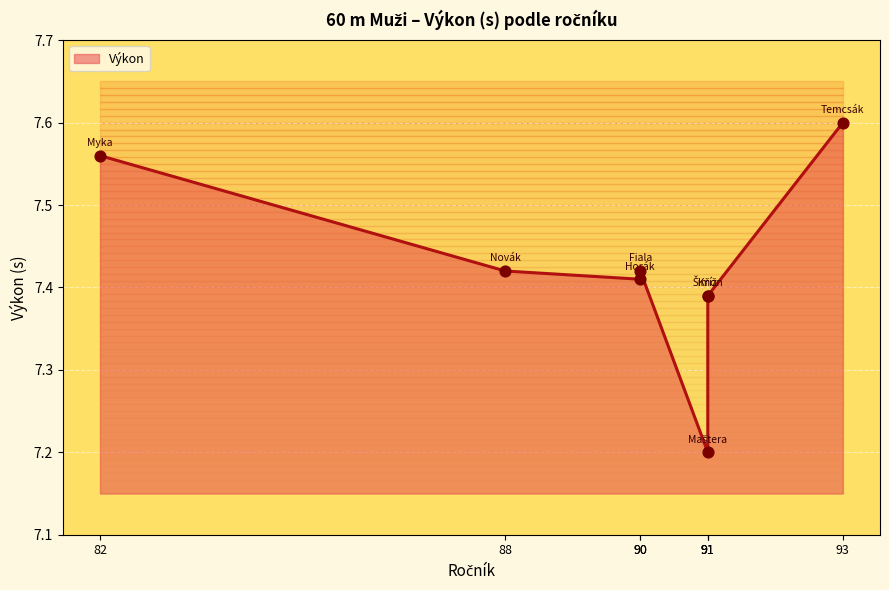

What is the change in value from Fiala Vojtěch
(90) to Myka Petr
(82)?

+0.1